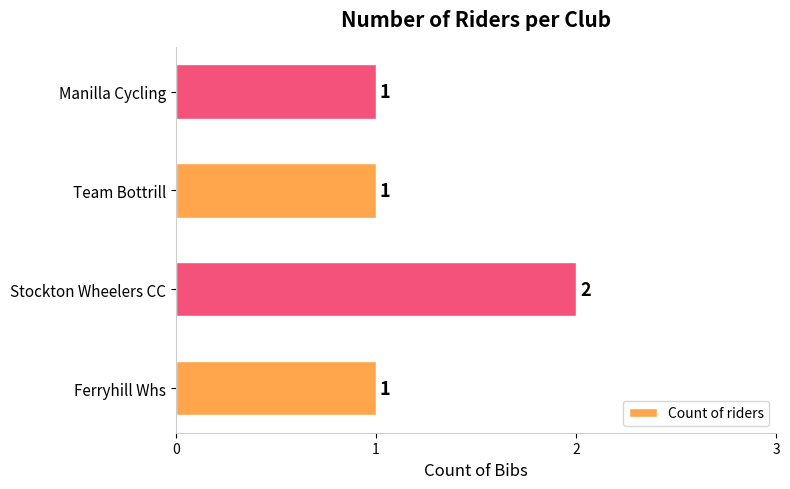

Approximately how many times larger is the value at Manilla Cycling compared to Stockton Wheelers CC?

0.5